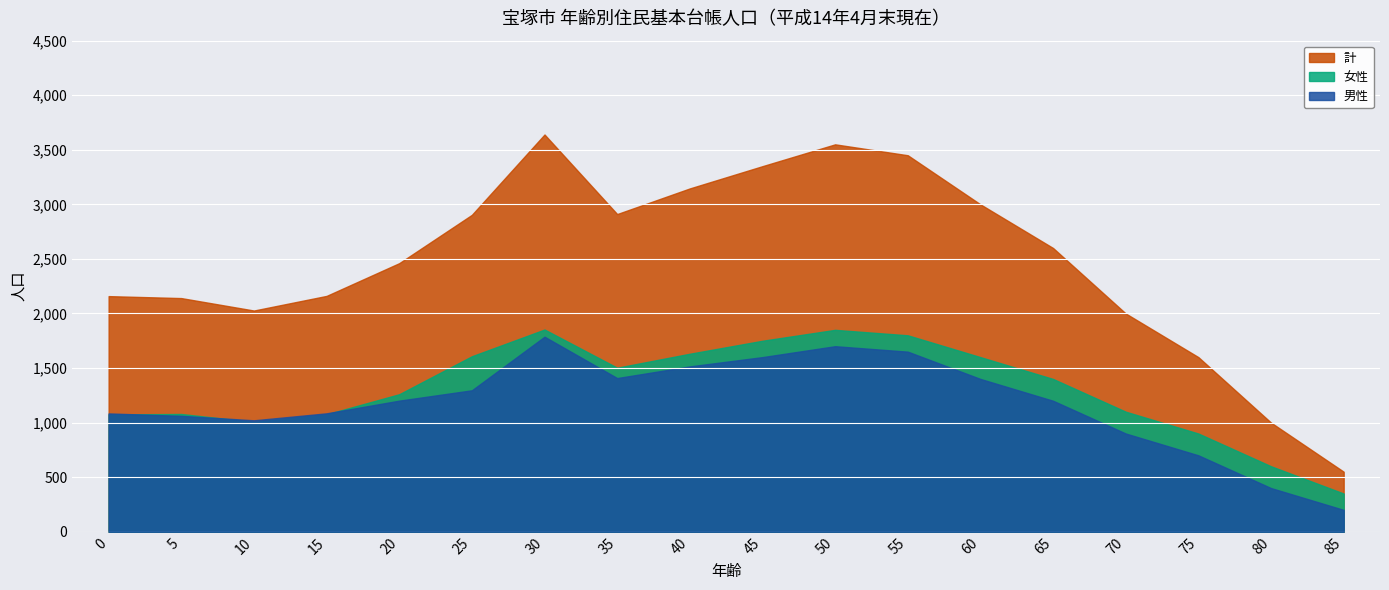

What is the maximum value shown in the chart?

3640